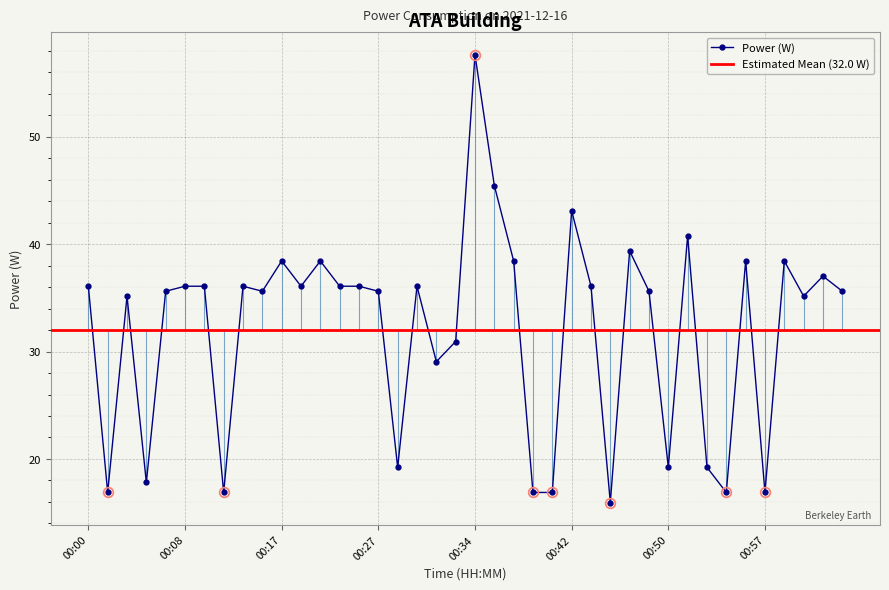

What is the label of the 10th point from the left?

00:15